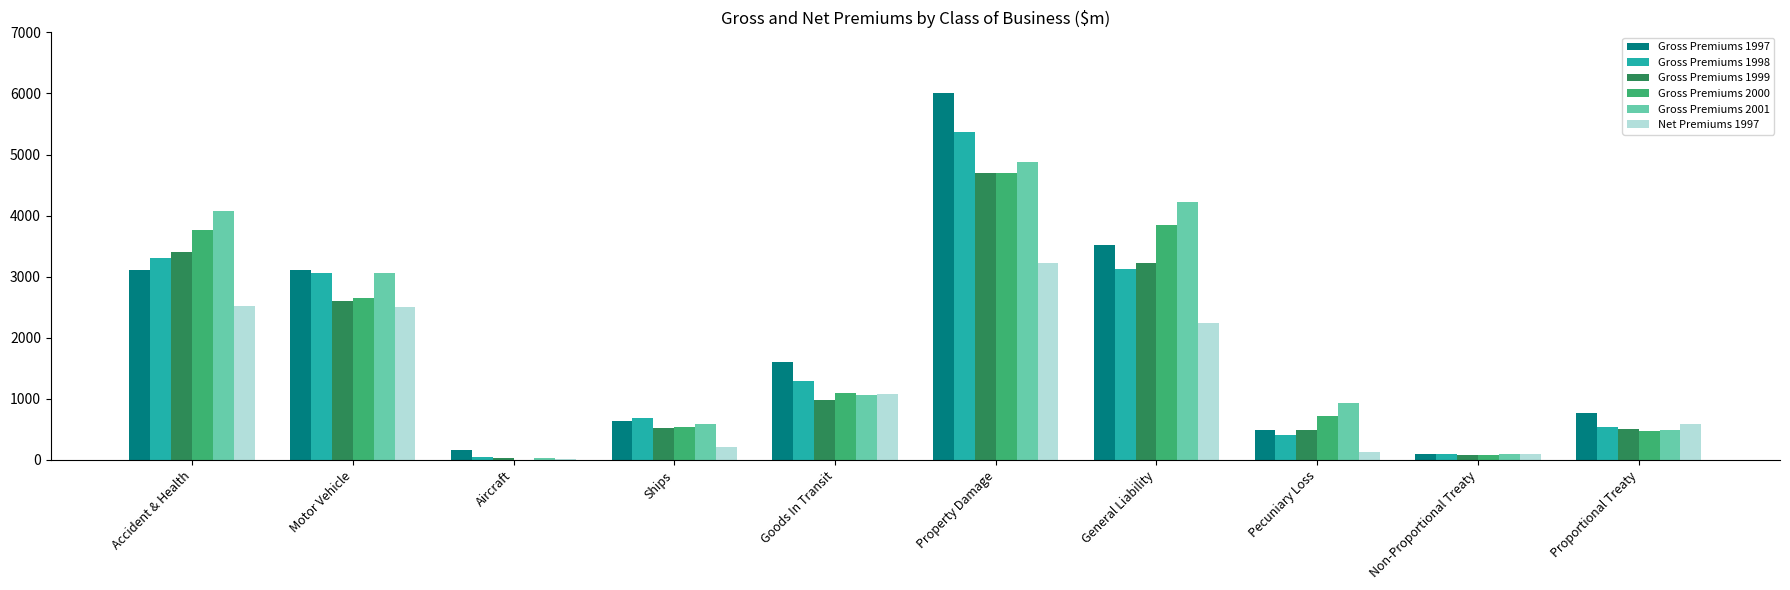

What value does the Gross Premiums 1997 series have at Proportional Treaty?

762.2